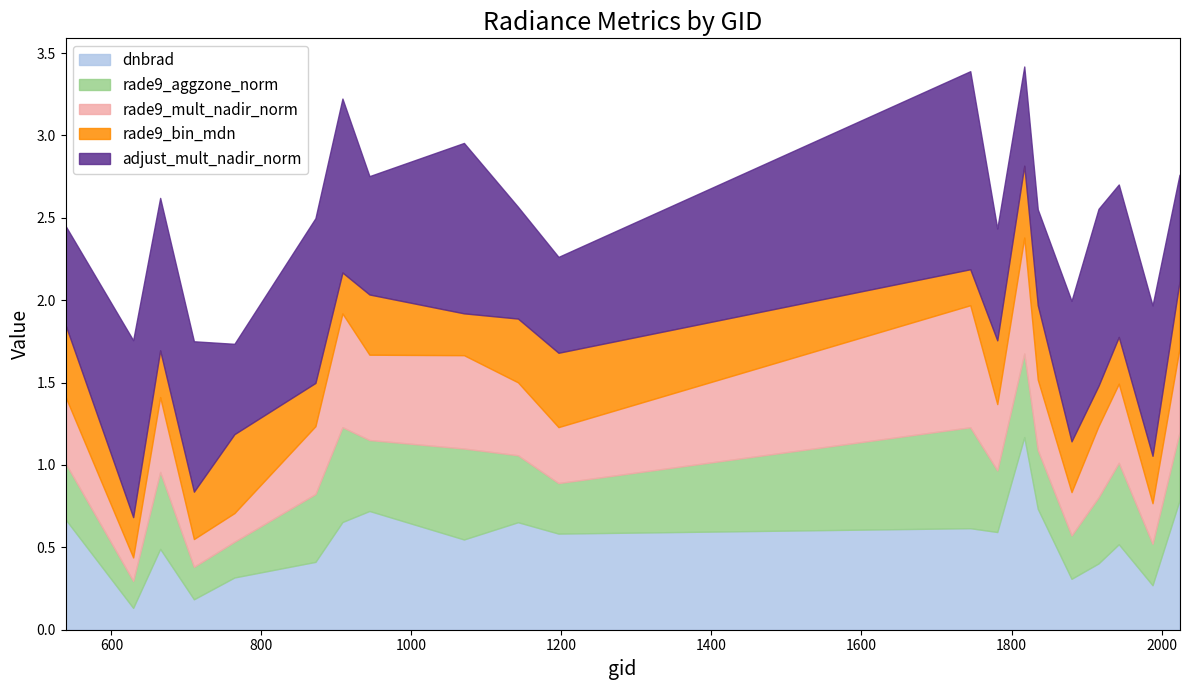

List the series in order of their peak value, highest first.

adjust_mult_nadir_norm, dnbrad, rade9_mult_nadir_norm, rade9_aggzone_norm, rade9_bin_mdn